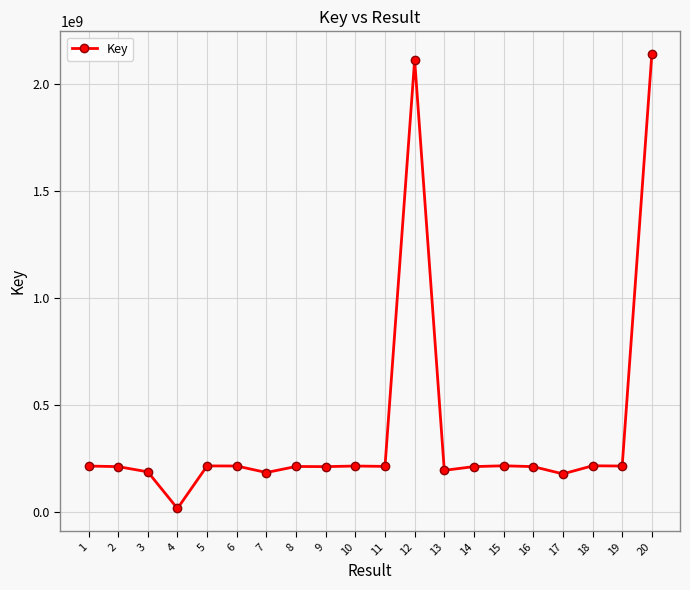

True or false: the data shows 184819165 at 7.

True